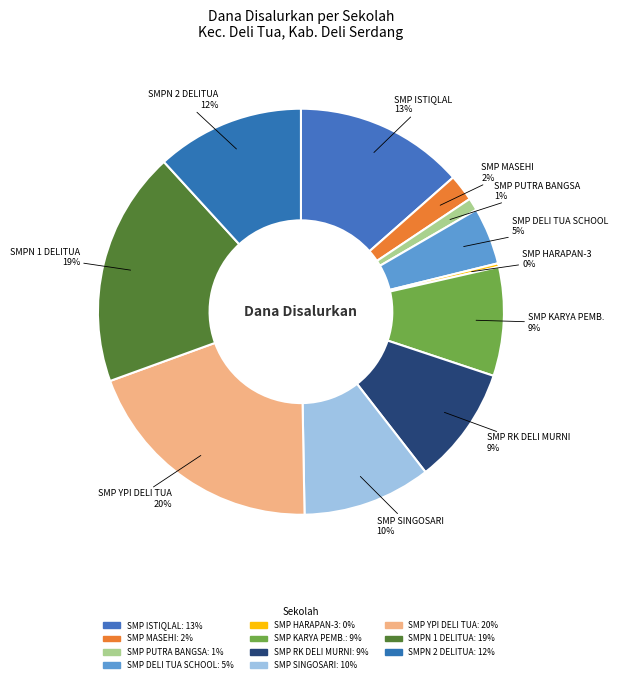

Count the number of slices in the pie.

11